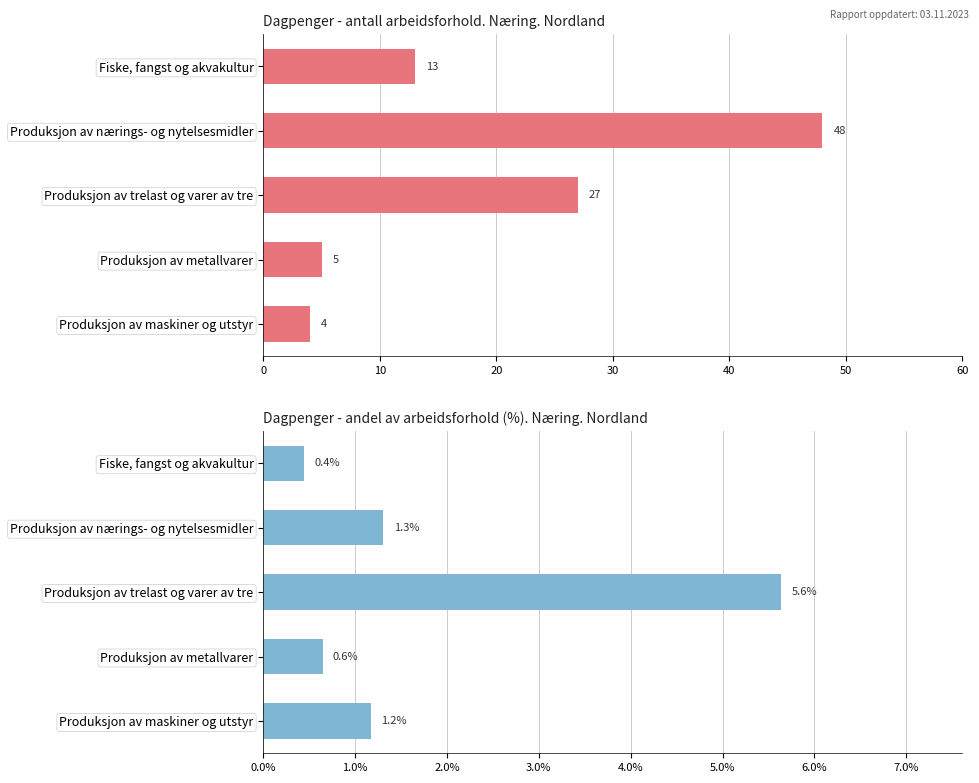

What is the total value across all series at Fiske, fangst og akvakultur?

13.4